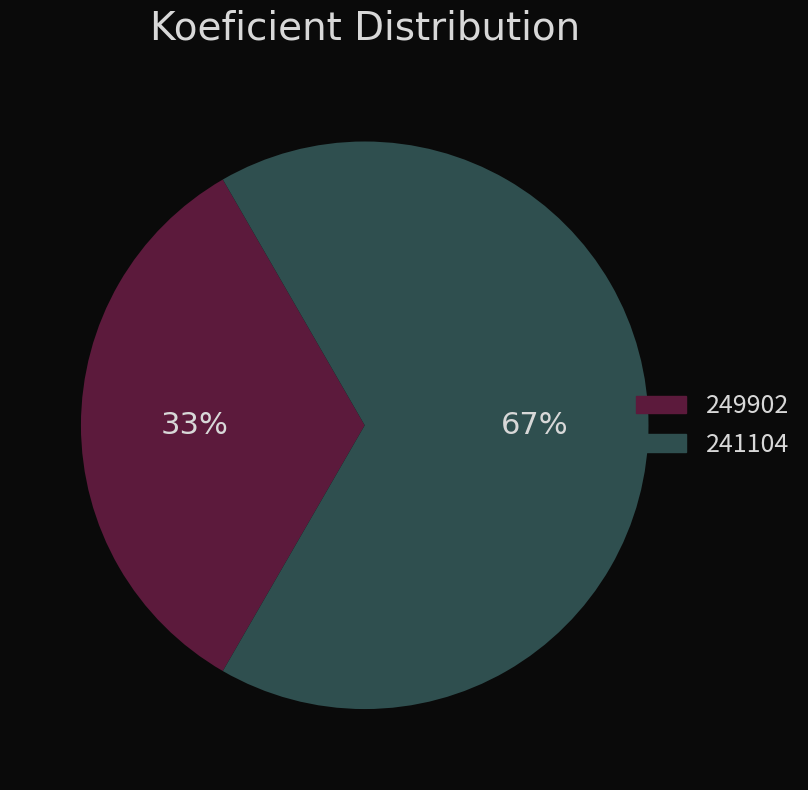

Which slice is the largest?

241104